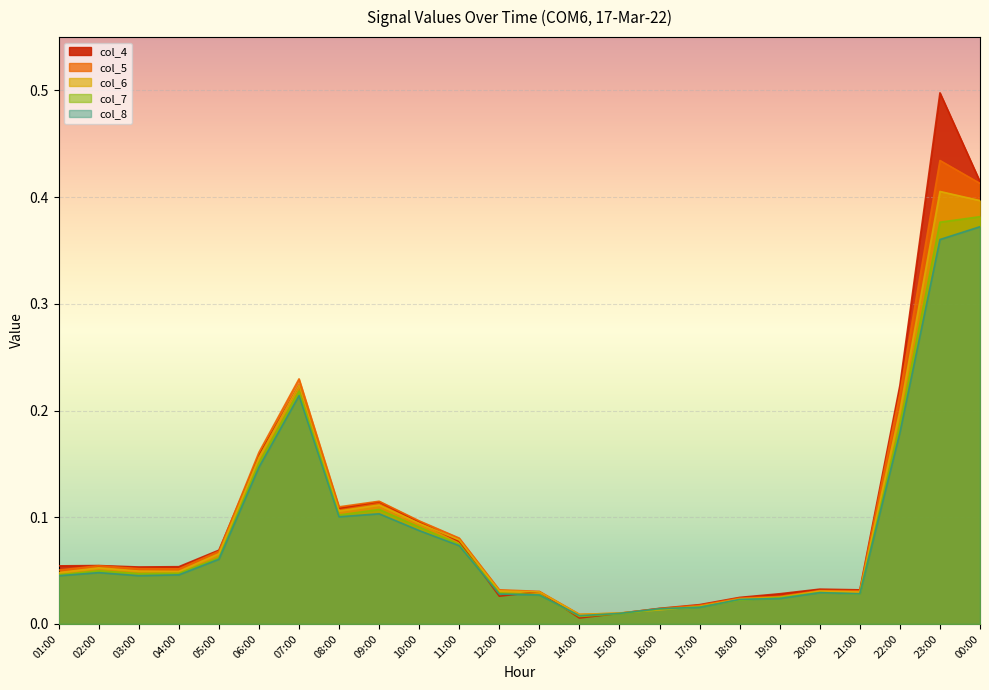

True or false: col_5 and col_4 cross at least once.

True